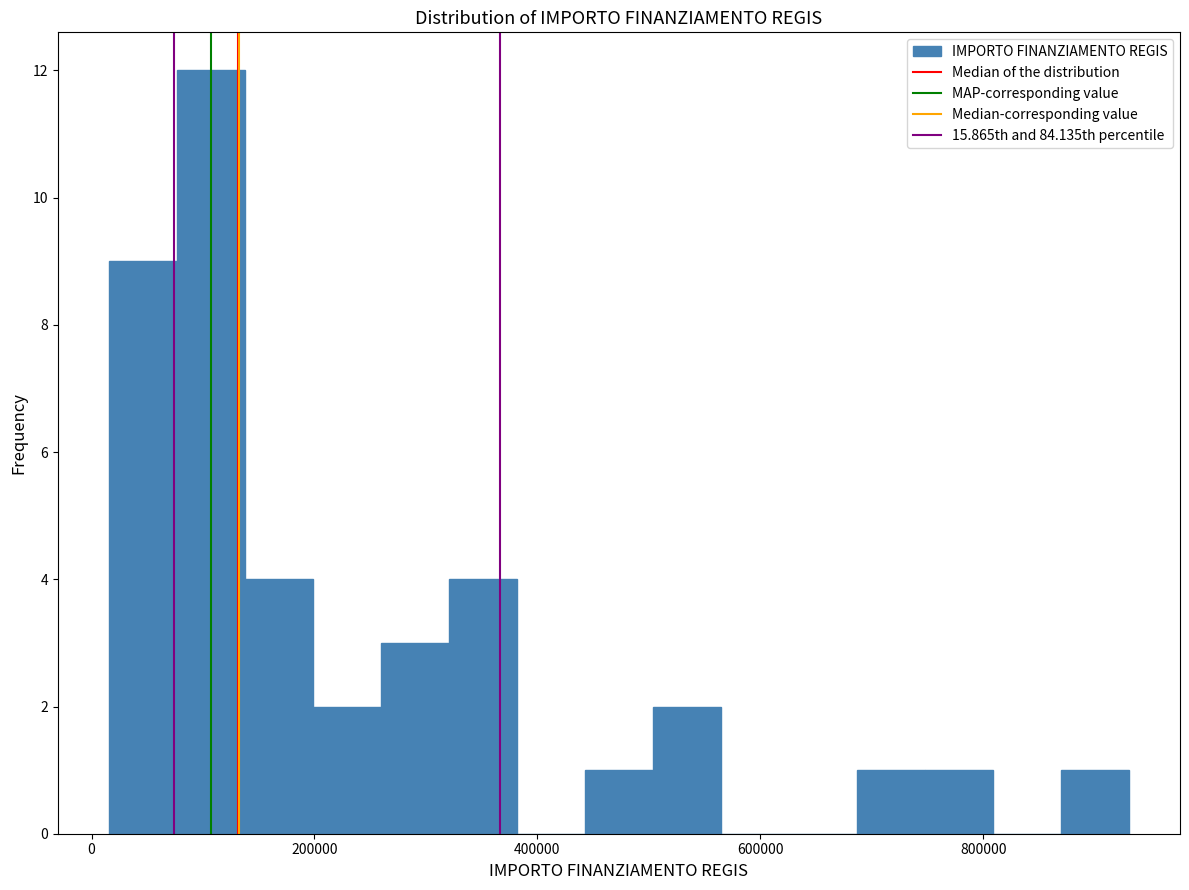

Around what value on the x-axis is the tallest bar? Give the approximate position of its centre, as read against the axis.

100000